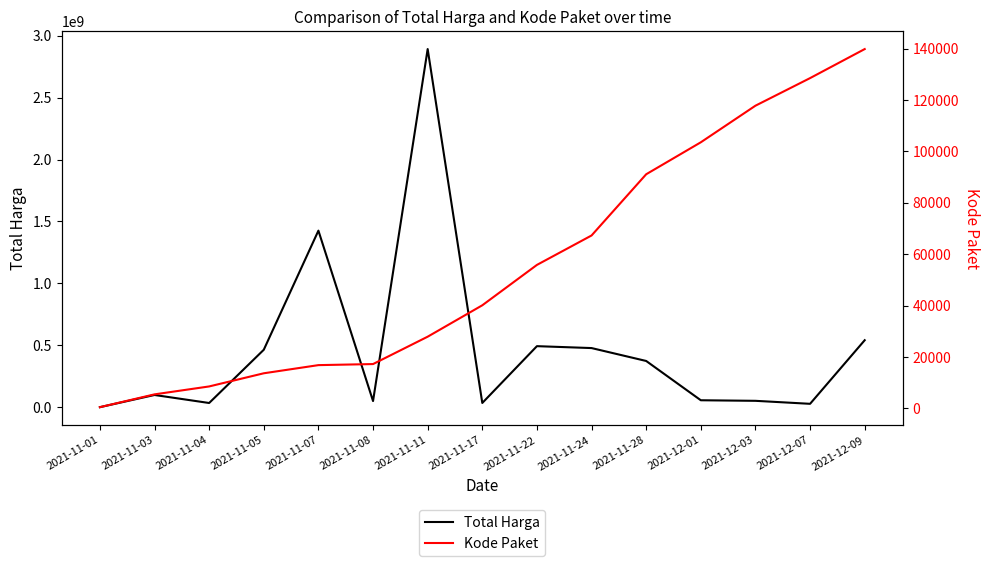

True or false: Total Harga has a value of 89322473 at 2021-12-03.

False